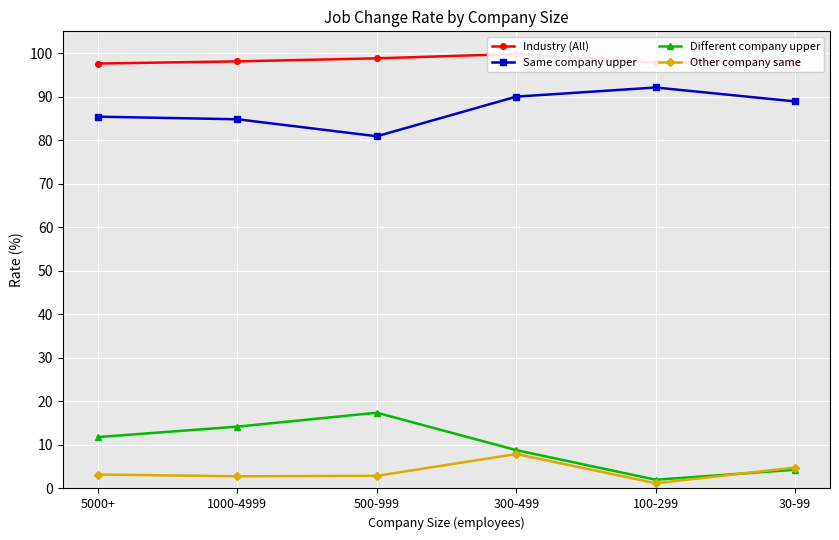

What position from the left is 100-299?

5